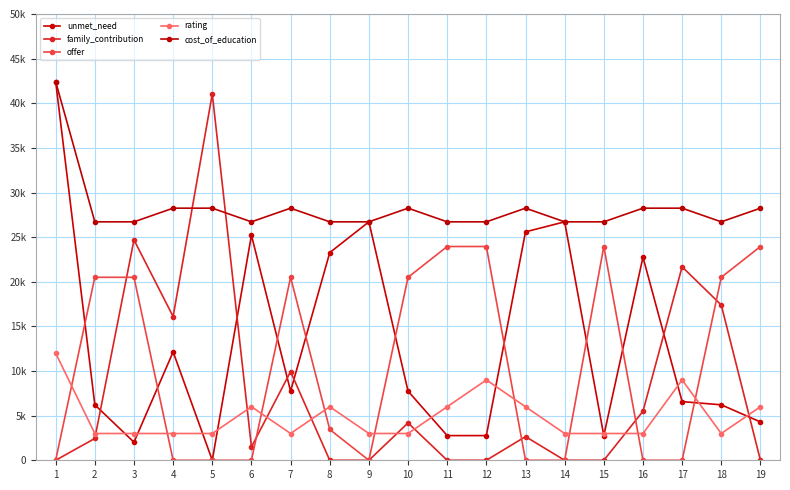

Is this an area chart (filled region under the line)?

No